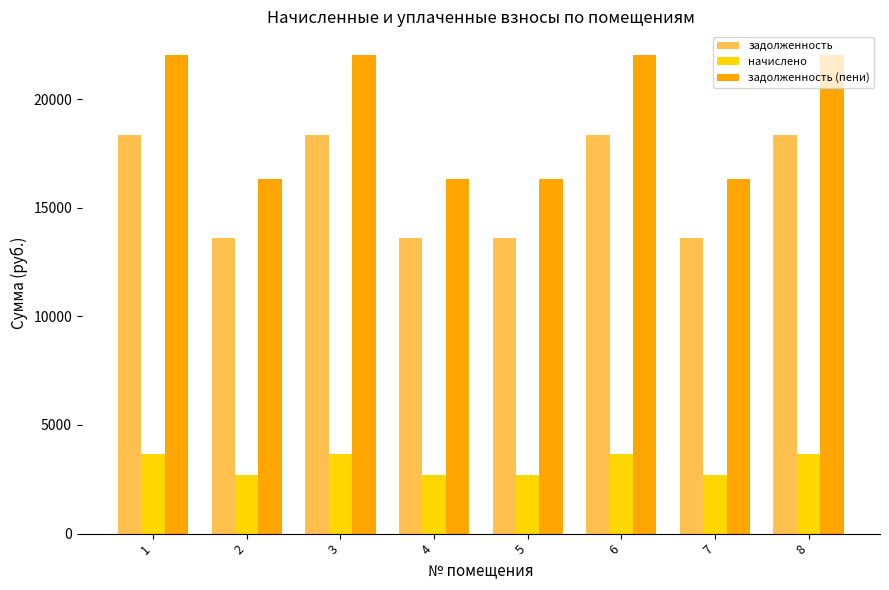

Is the value of задолженность at 4 greater than the value of начислено at 8?

Yes